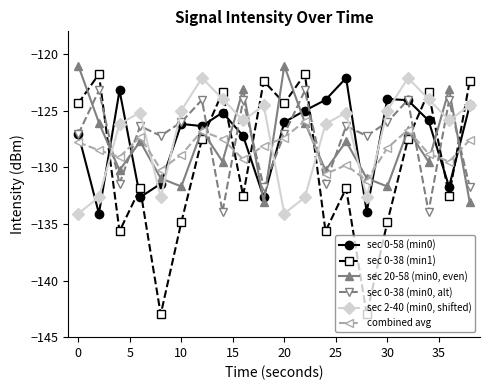

How many times do sec 20-58 (min0, even) and sec 2-40 (min0, shifted) cross each other?

11